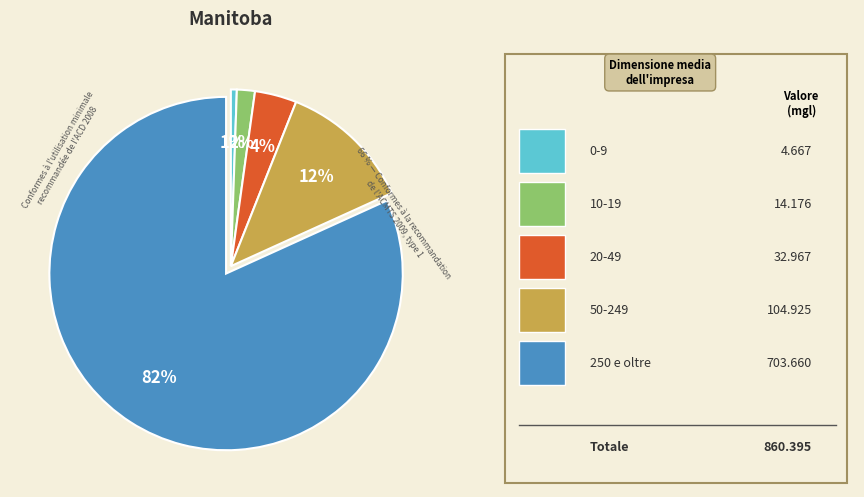

What is the largest slice in the pie chart?

250 e oltre